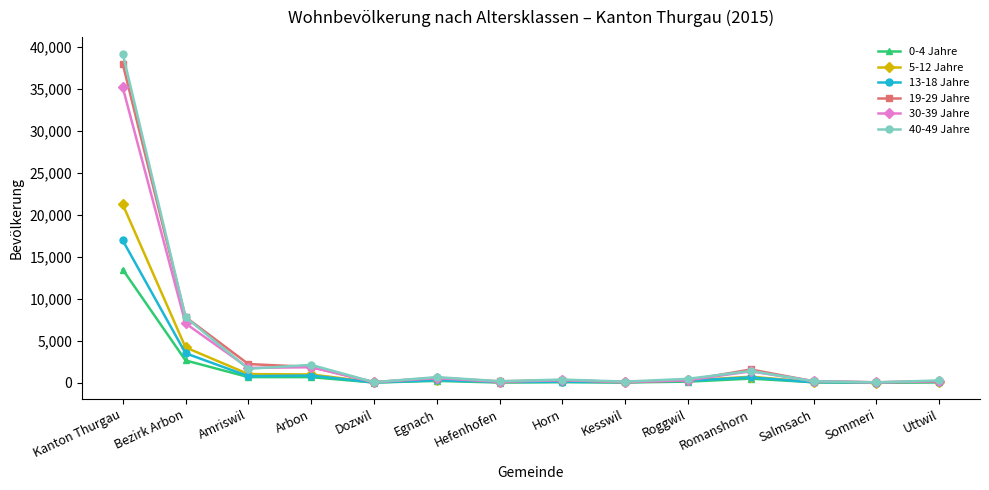

How many data points does each series have?

14